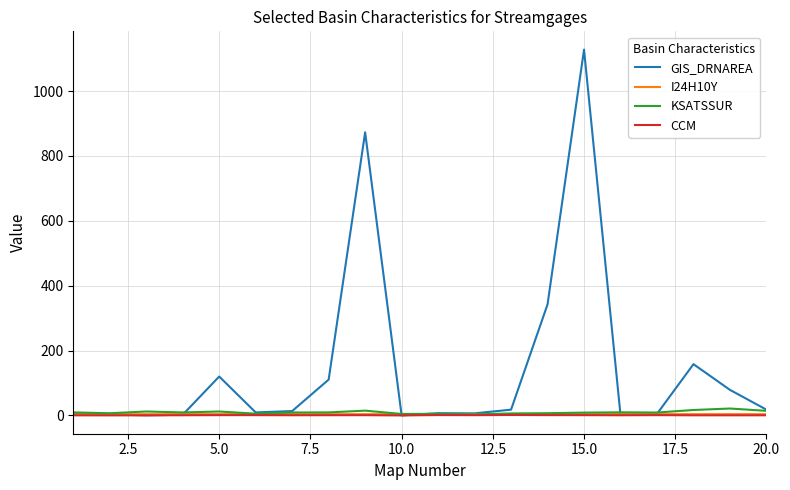

What is the difference between the maximum and minimum values in the KSATSSUR series?

18.2